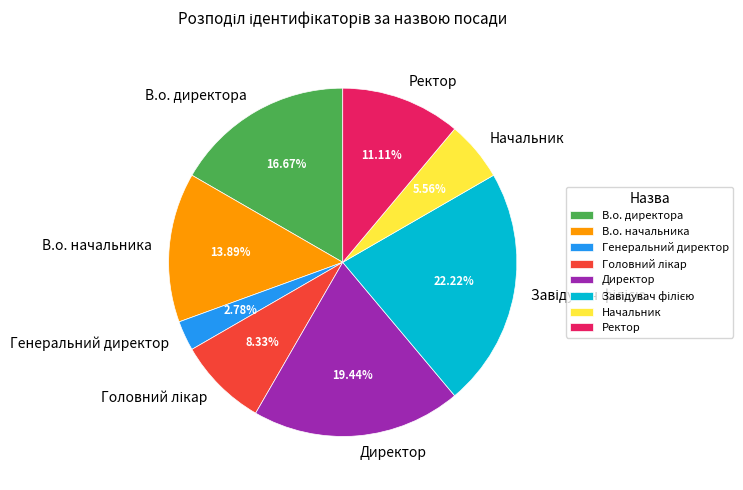

Do Ректор and В.о. директора together represent more than half of the pie?

No